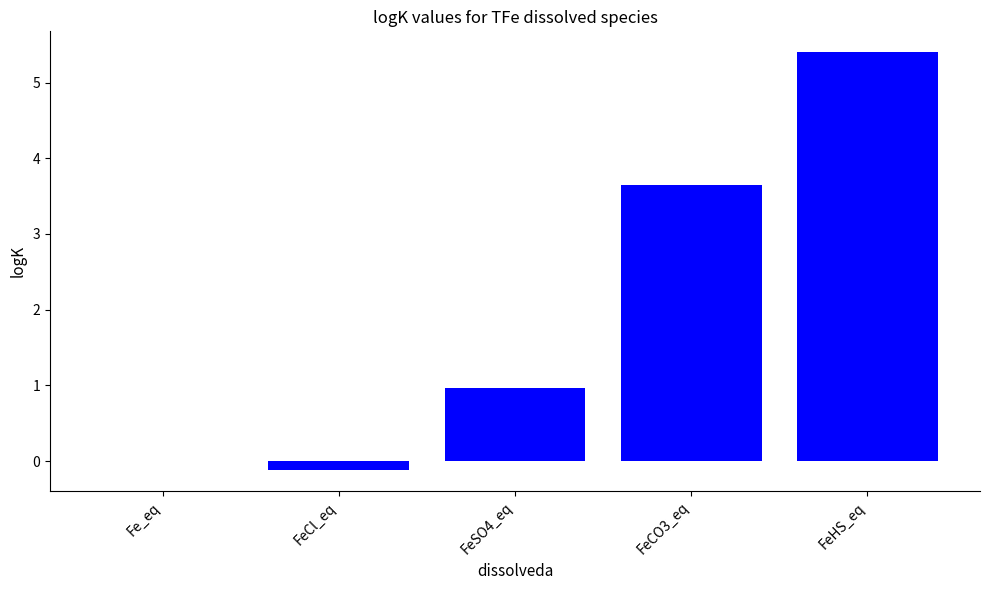

What is the maximum value shown in the chart?

5.4